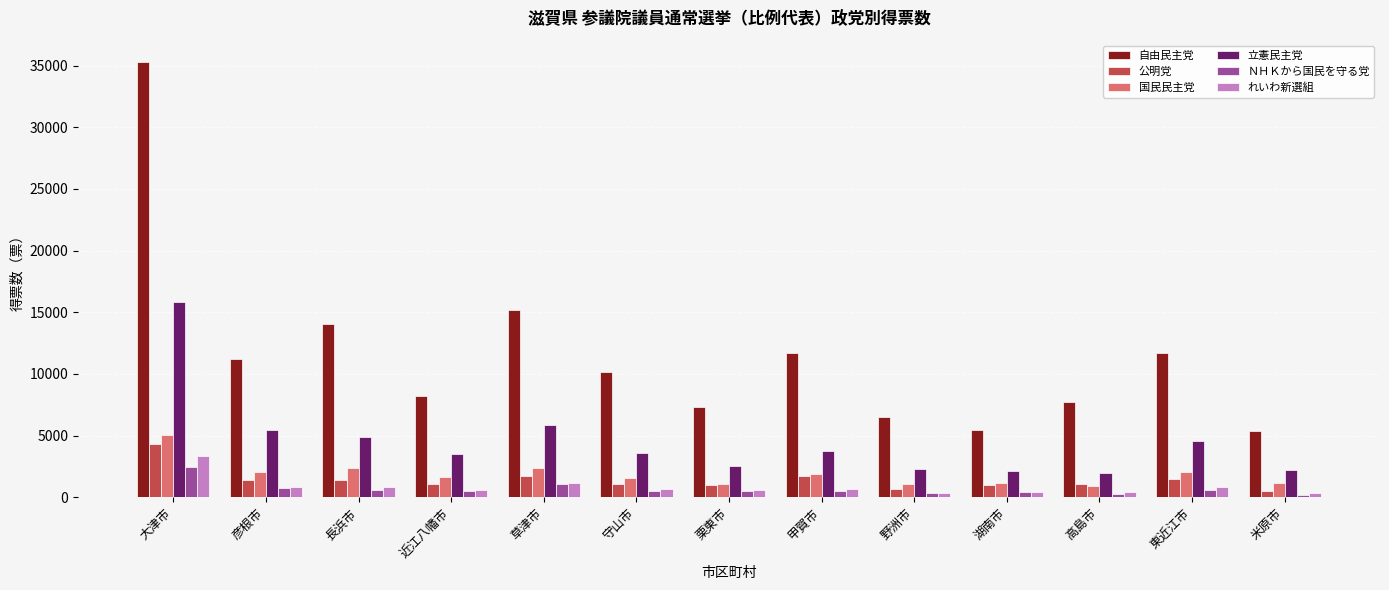

The 自由民主党 series shows 5424 at 湖南市. True or false?

True